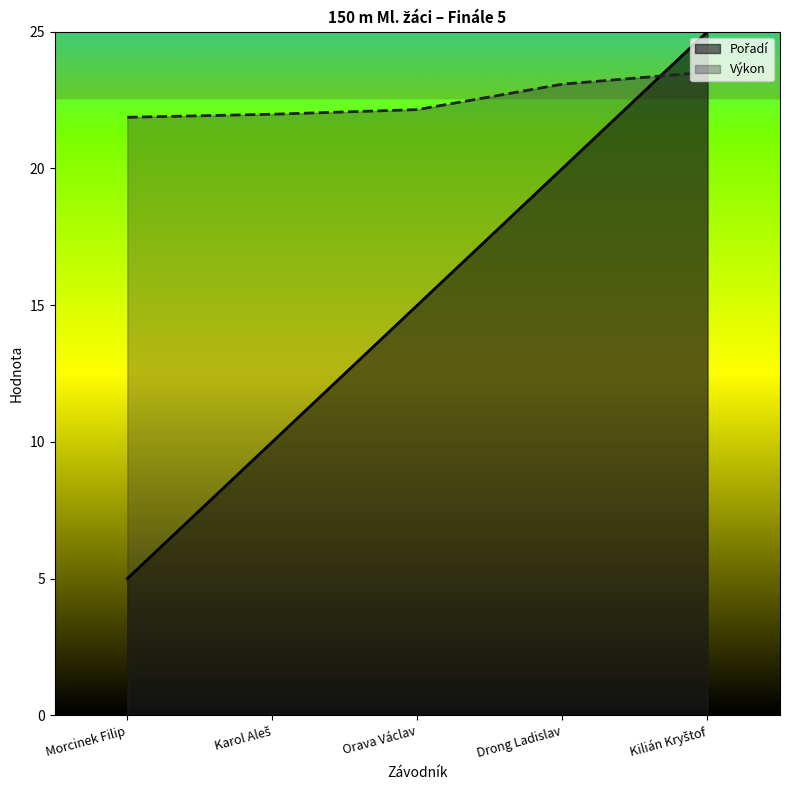

Reading right to left, transcribe all the data shown in this chart.

Pořadí: 25.0	20.0	15.0	10.0	5.0
Výkon: 23.5	23.1	22.1	22.0	21.9